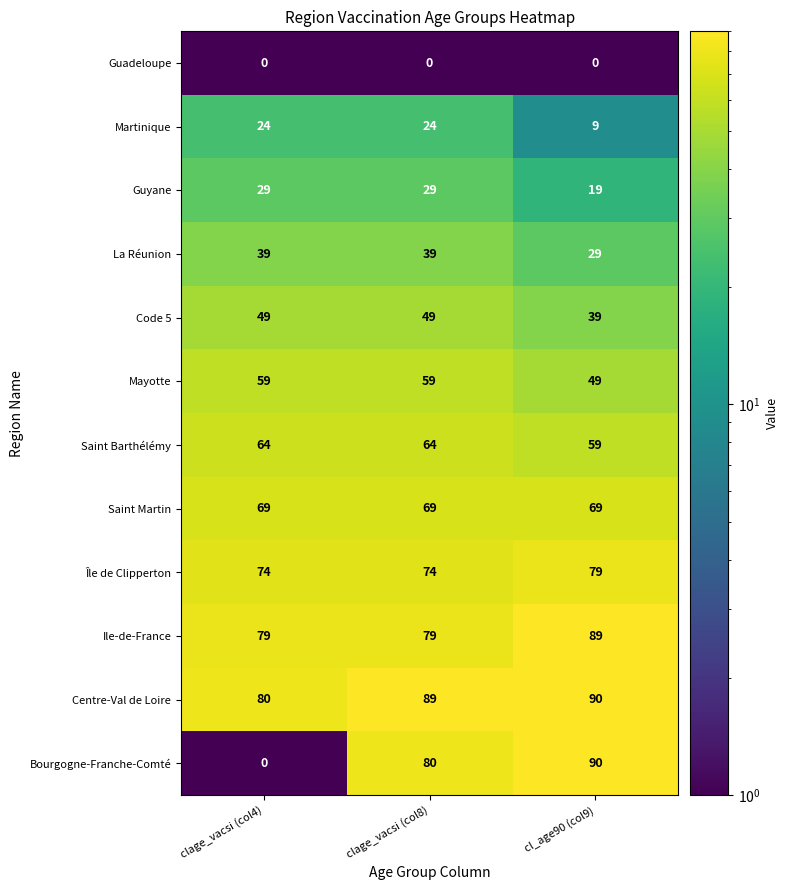

Which category has the highest value across all series?

cl_age90 (col9)